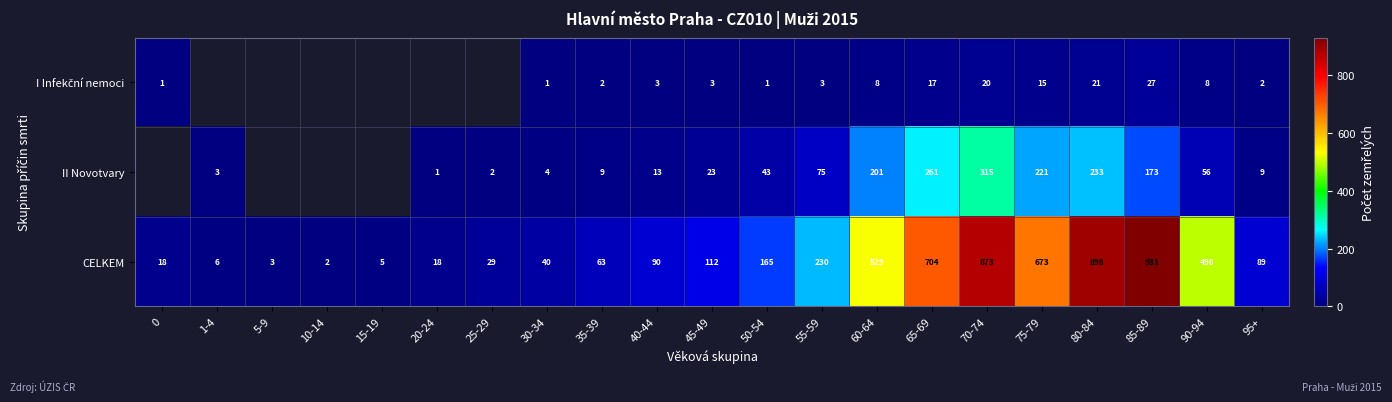

What is the maximum value for CELKEM?

931